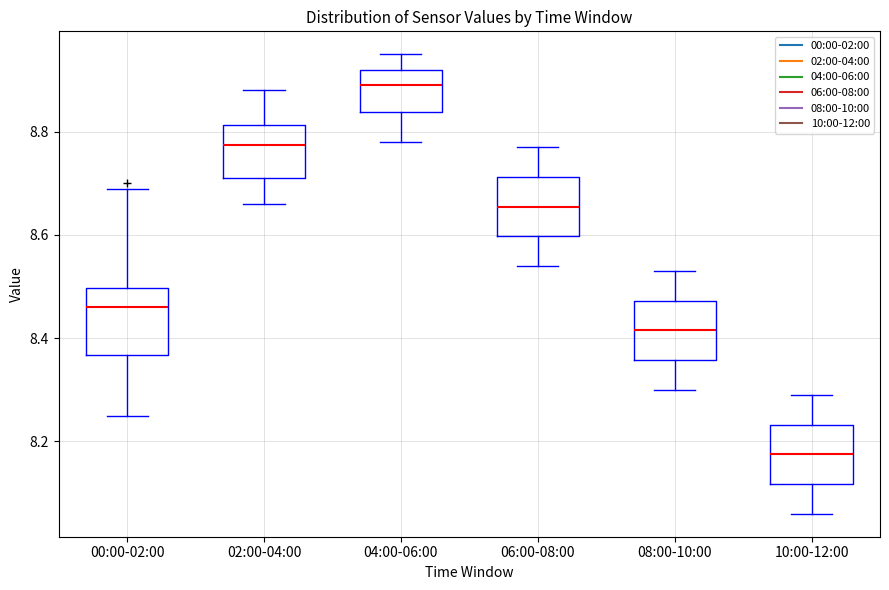

Which box's median line is the lowest?

10:00-12:00